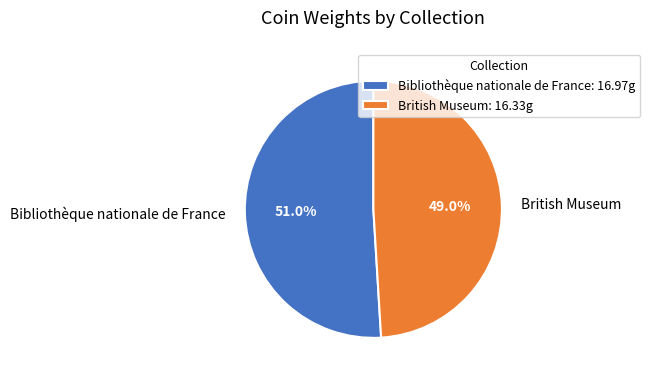

To the nearest percent, what is the difference between the largest and smallest slice percentages?

2%